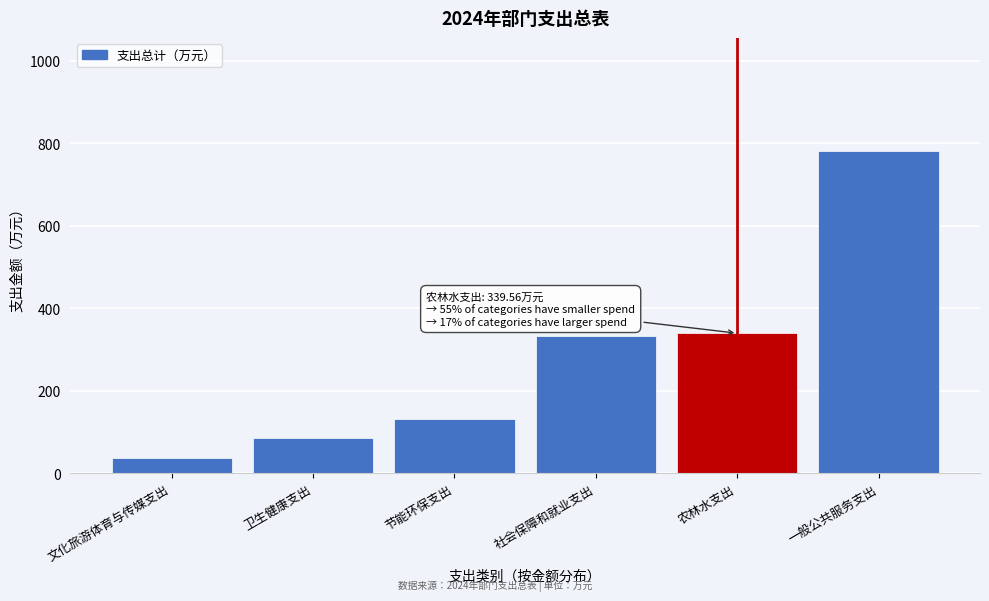

Reading left to right, extract all data points from this chart.

文化旅游体育与传媒支出=37.2	卫生健康支出=86.4	节能环保支出=130.4	社会保障和就业支出=333.3	农林水支出=339.6	一般公共服务支出=782.1